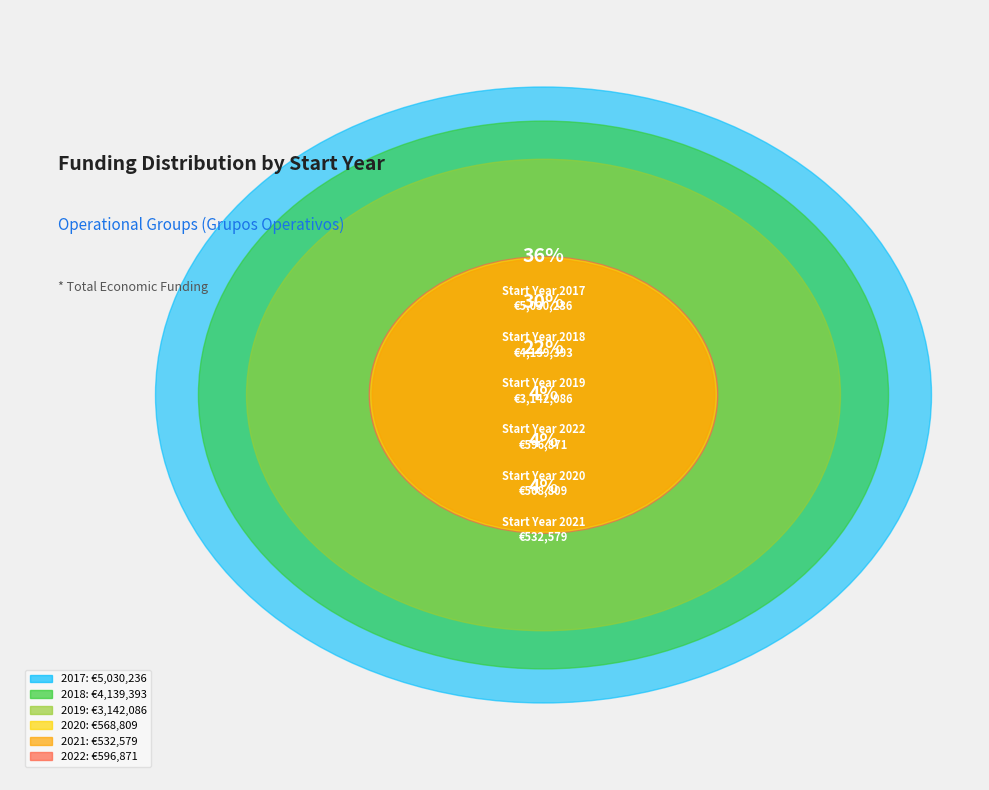

Which slice is the smallest?

2021